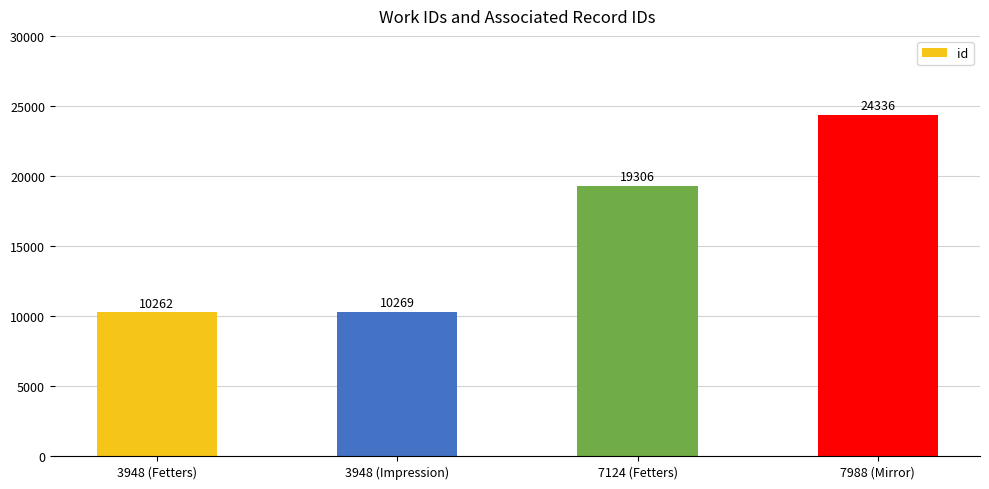

Approximately how many times larger is the value at 3948 (Impression) compared to 3948 (Fetters)?

1.0